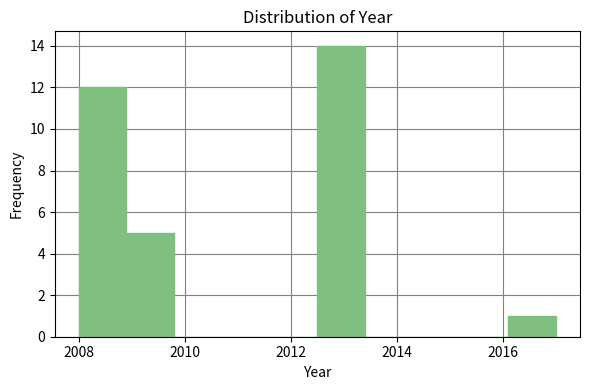

How tall is the bar that spans 2008.9 to 2009.8 on the x-axis? Neither the bar edges nor the heights are printed on the chart, so give them approximately, as read against the axes.

5